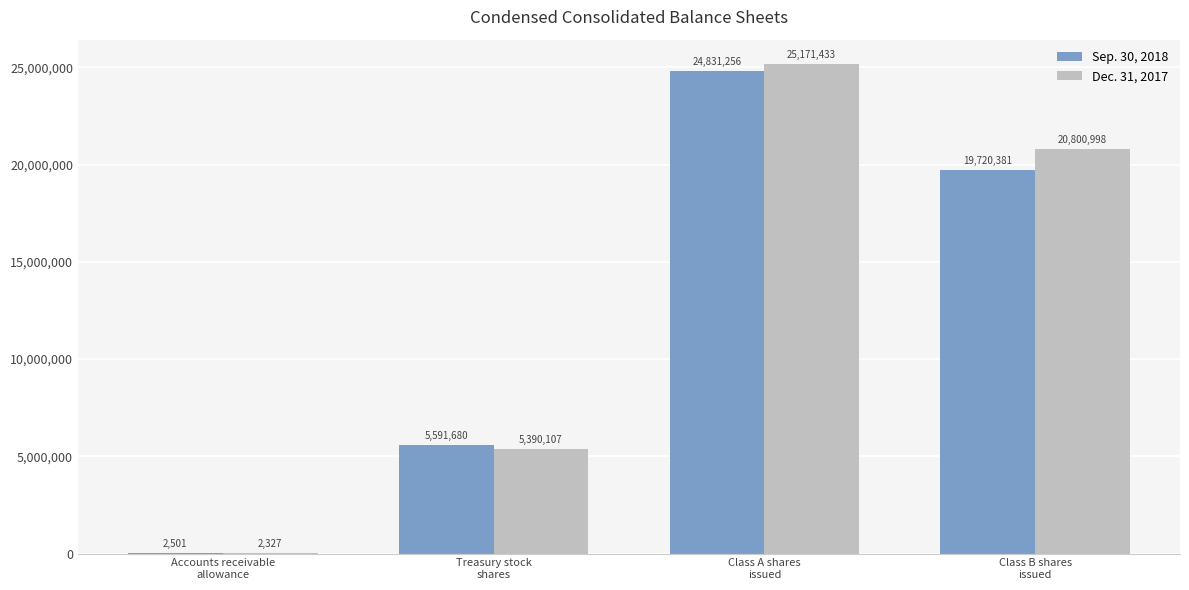

What is the highest value of the Sep. 30, 2018 series?

24831256